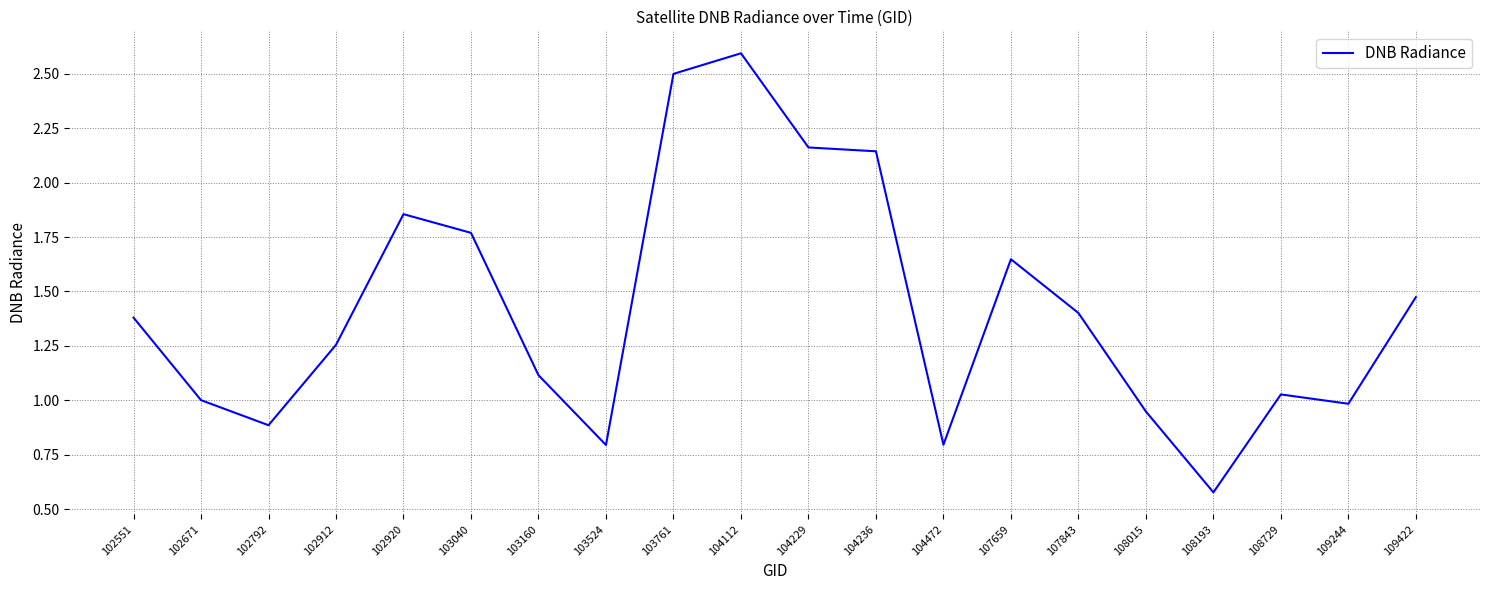

What is the approximate value at 107843?

1.4